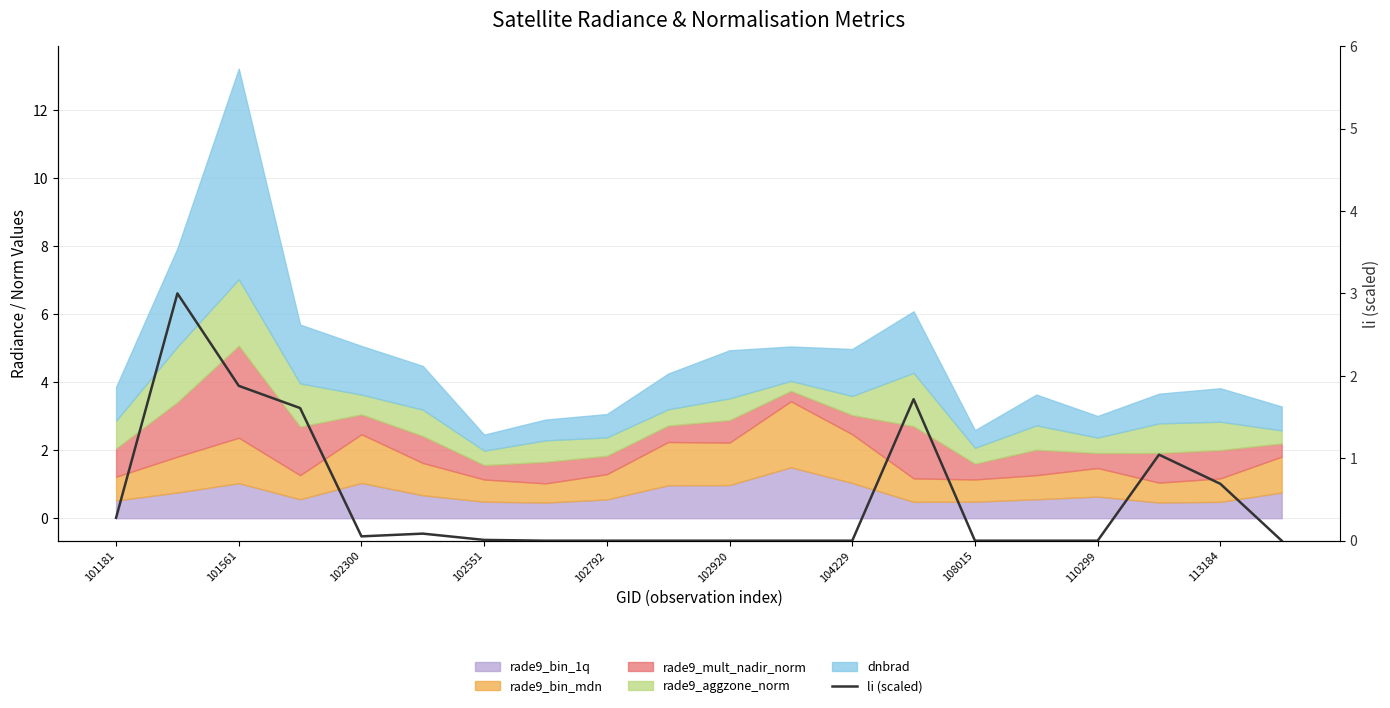

What is the change in value from 102792 to 108015?

-0.1